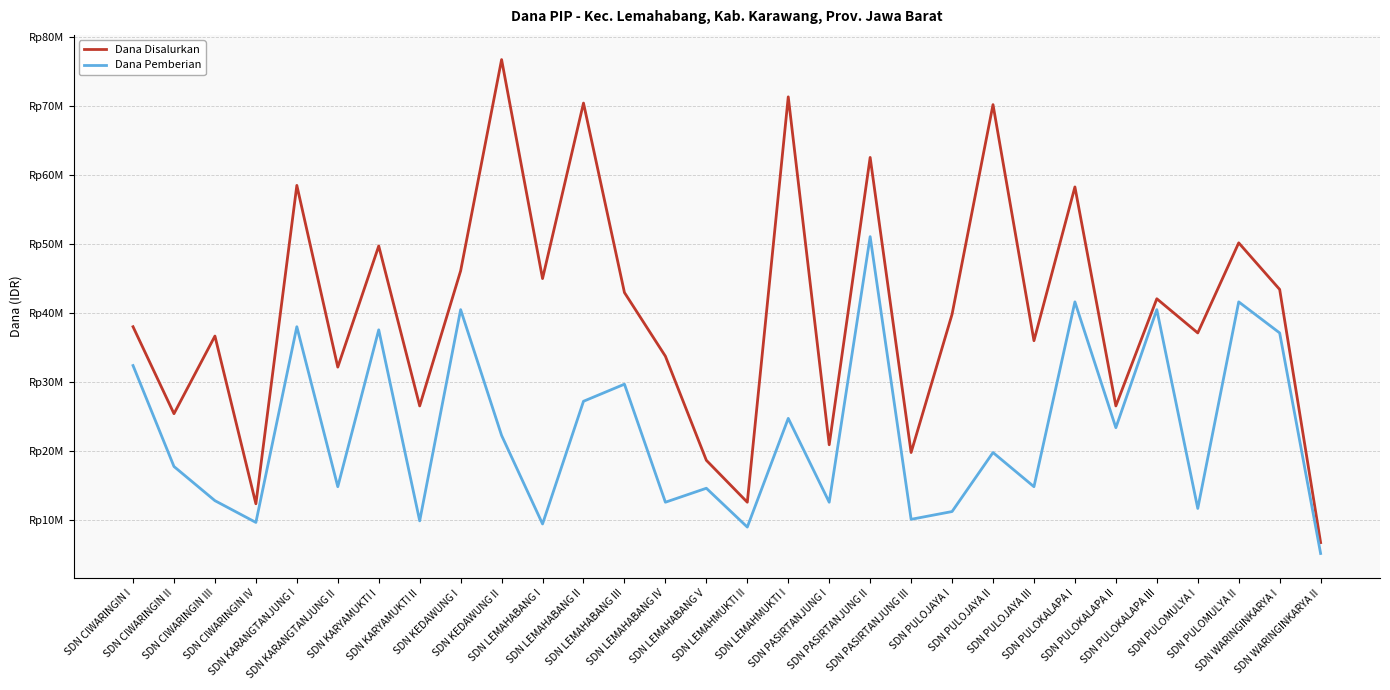

What is the minimum value shown in the chart?

5175000